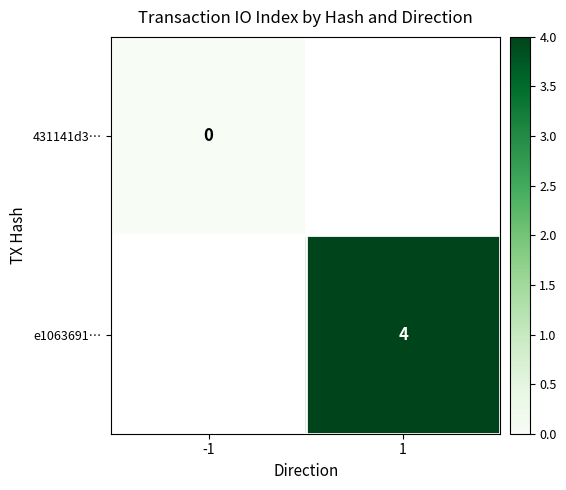

True or false: e1063691… has a value of 4 at 1.

True